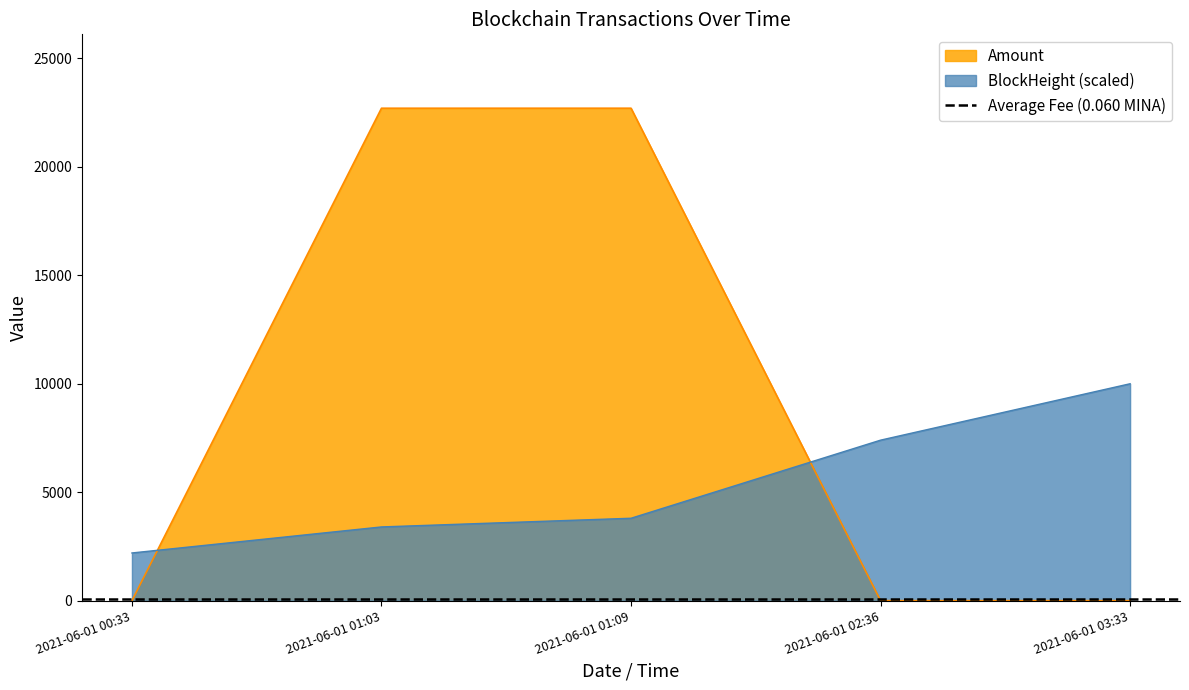

Where do Amount and BlockHeight first cross each other?

2021-06-01 00:33 and 2021-06-01 01:03